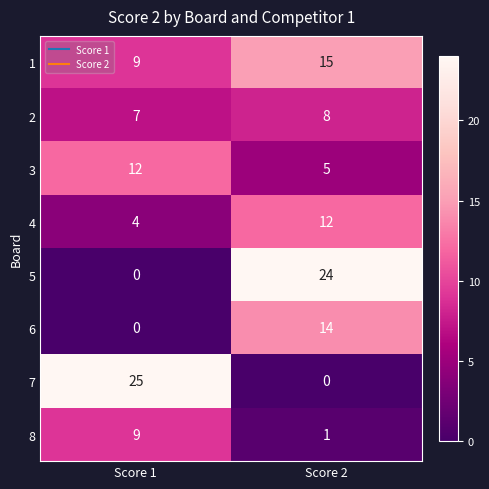

Reading right to left, list all the values displayed in this chart.

1: 15	9
2: 8	7
3: 5	12
4: 12	4
5: 24	0
6: 14	0
7: 0	25
8: 1	9